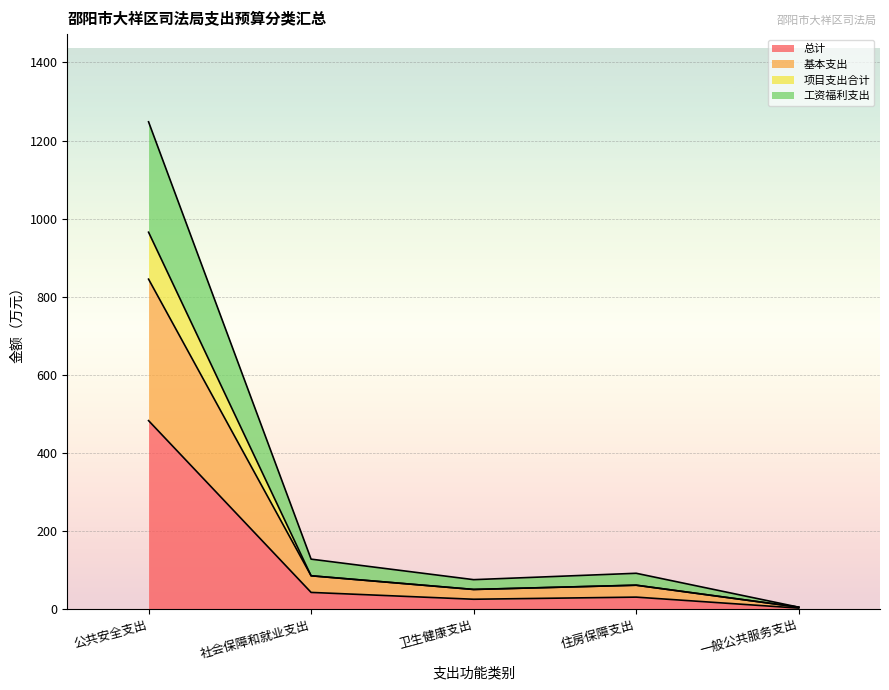

What is the total value across all series at 一般公共服务支出?

4.8